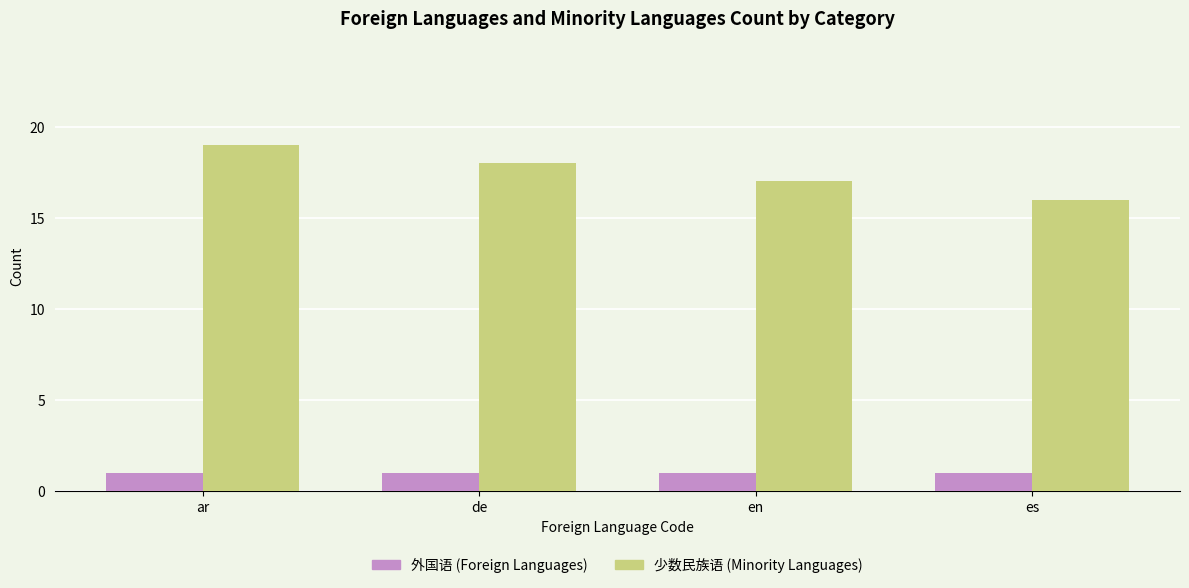

Is it true that 少数民族语 (Minority Languages) equals 3 at es?

False